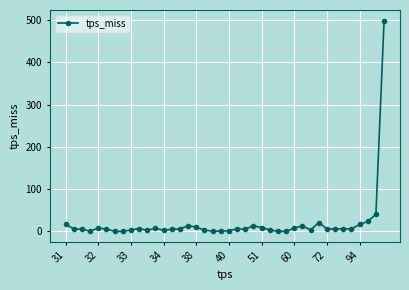

True or false: there are more than 1 points higher than both neighbors.

True